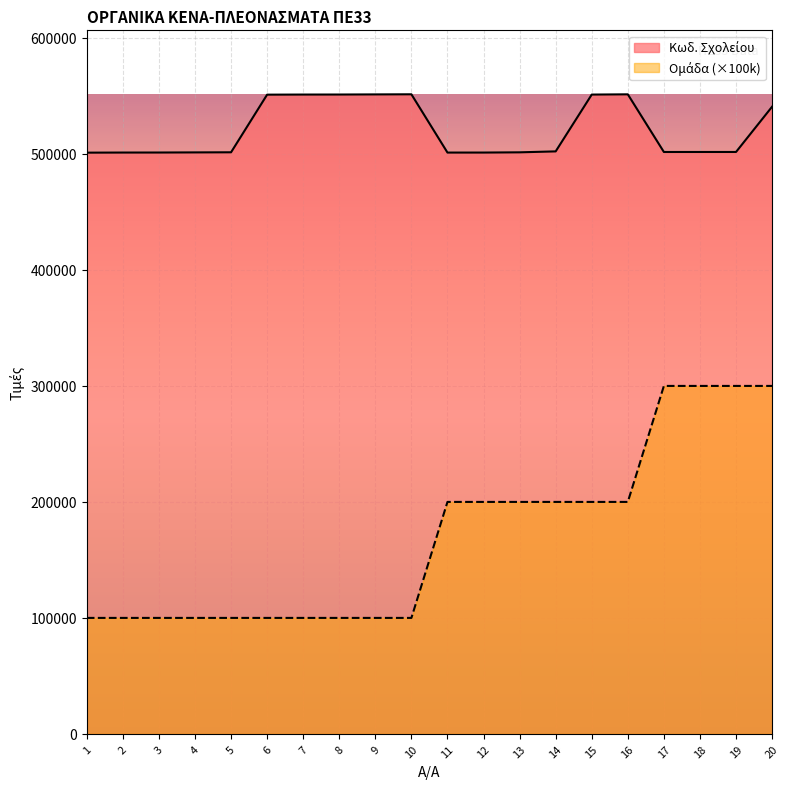

How many lines are shown in the chart?

2